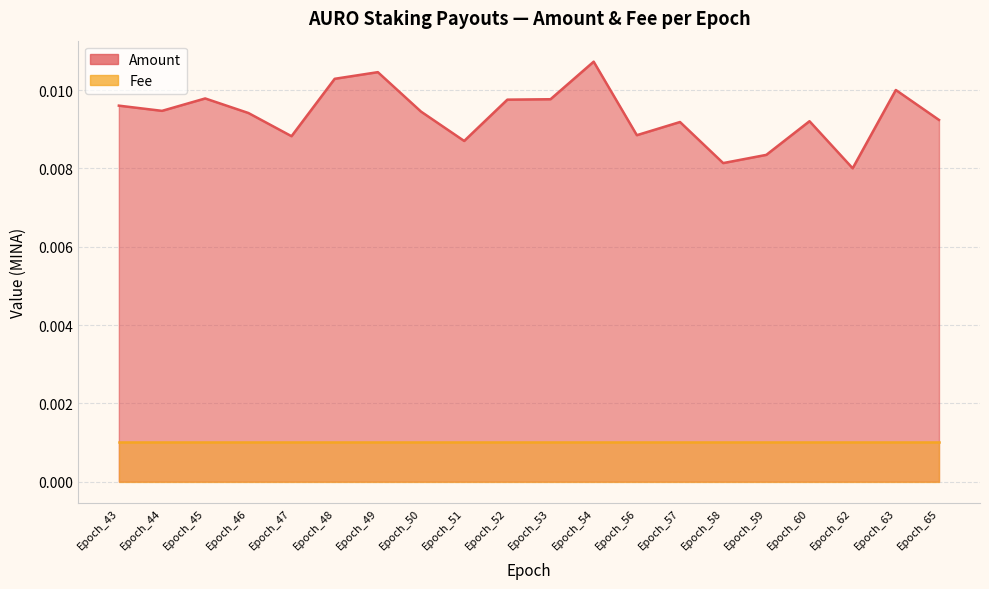

Does the chart display data point markers on the line(s)?

No